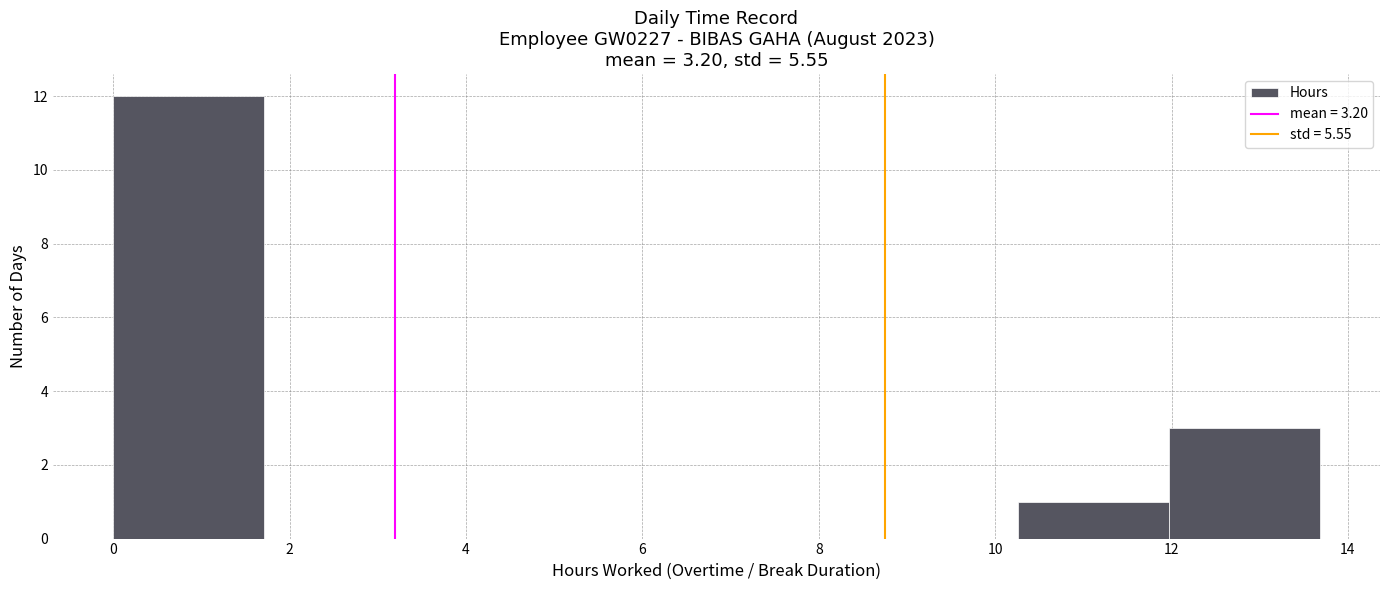

Reading left to right, list every bar in this chart as the range it spans on the x-axis followed by its height. Neither the bar edges nor the heights are printed on the chart, so give them approximately, as read against the axes.

0.0 to 1.8: 12
1.8 to 3.4: 0
3.4 to 5.2: 0
5.2 to 6.8: 0
6.8 to 8.6: 0
8.6 to 10.2: 0
10.2 to 12.0: 1
12.0 to 13.6: 3